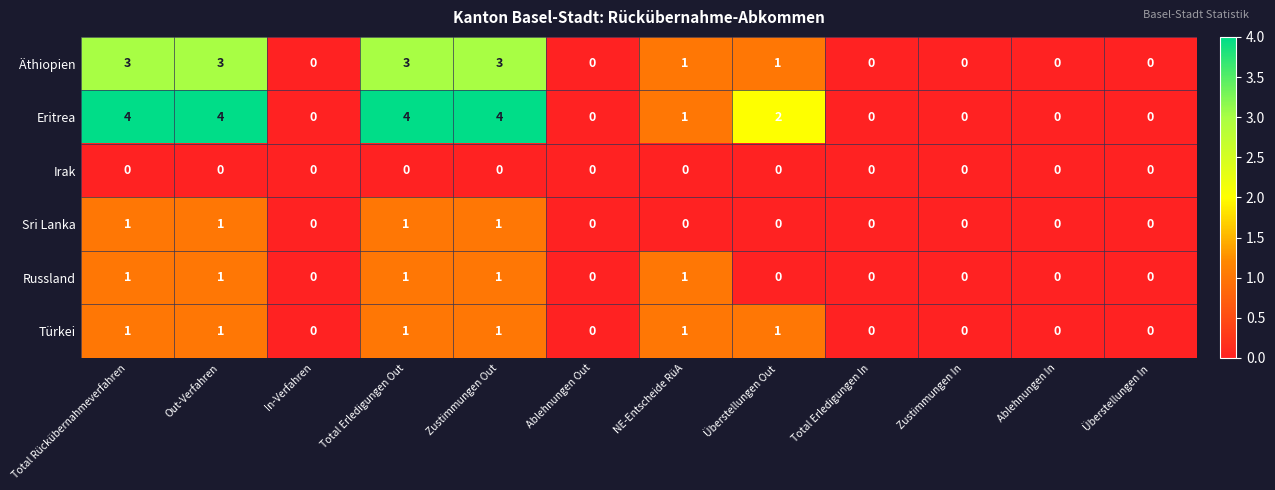

How many distinct data groups are displayed?

6